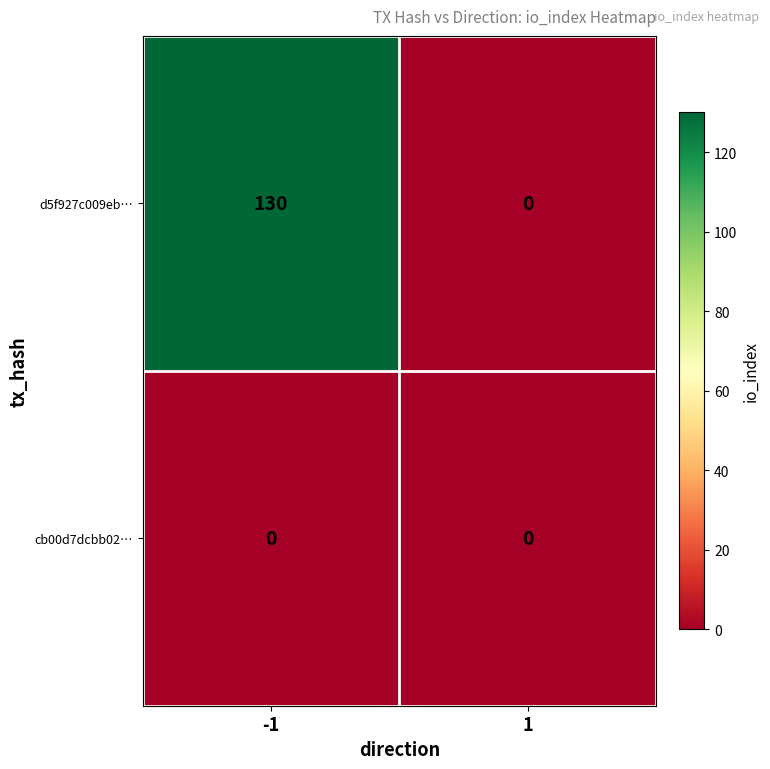

What is the highest value of the d5f927c009eb… series?

130